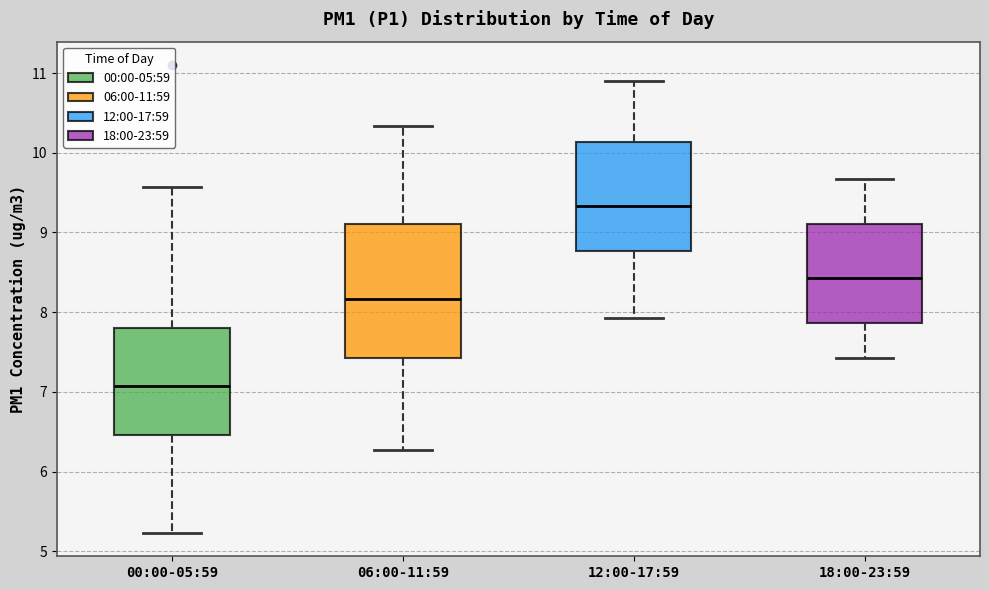

Reading left to right, transcribe this box plot: for each box, give where its median line is, the range the box spans, and where its two whiskers end, as read against the y-axis. The values are not printed on the chart, so give them approximately, as read against the axis.

00:00-05:59: median 7.1, box 6.5 to 7.8, whiskers 5.2 to 9.6
06:00-11:59: median 8.2, box 7.4 to 9.1, whiskers 6.3 to 10.3
12:00-17:59: median 9.3, box 8.8 to 10.1, whiskers 7.9 to 10.9
18:00-23:59: median 8.4, box 7.9 to 9.1, whiskers 7.4 to 9.7